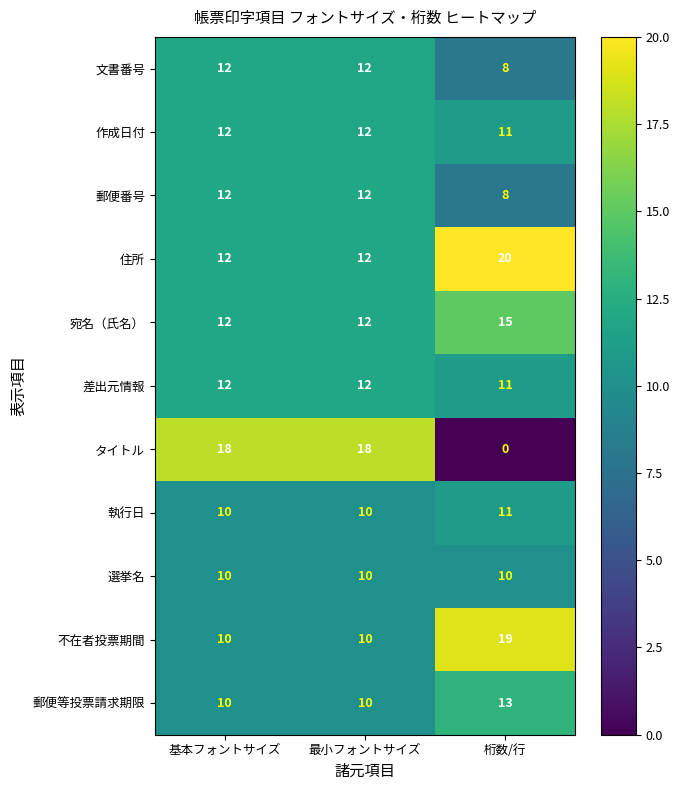

What is the total value across all series at 最小フォントサイズ?

130